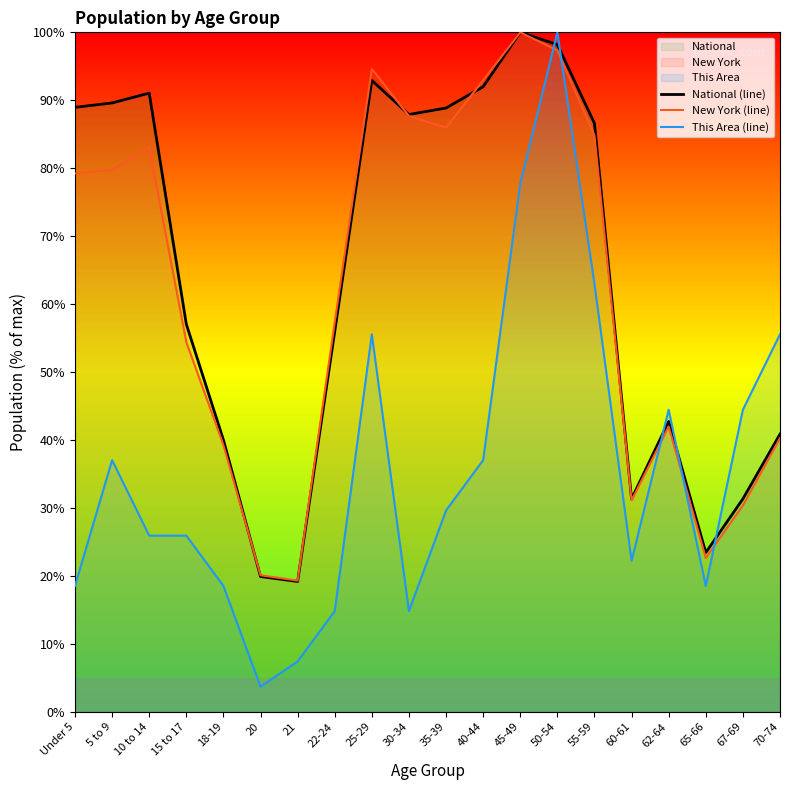

What is the difference between the National (line) values at 21 and Under 5?

69.8